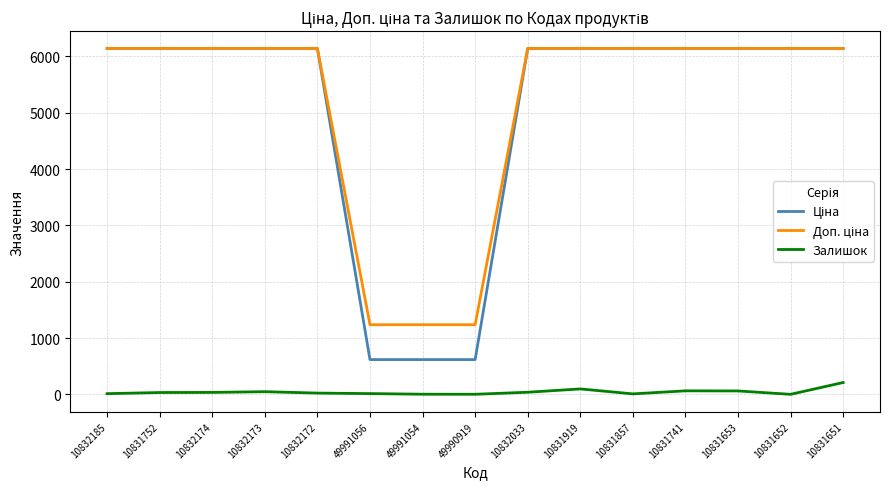

Which series has the largest range (max minus min)?

Ціна